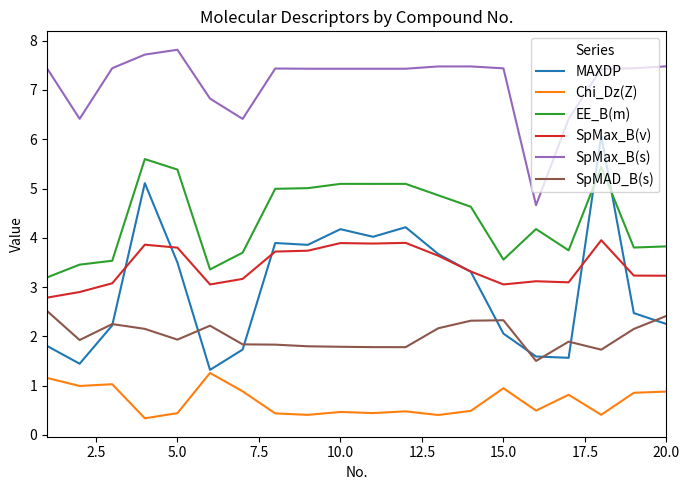

How many lines are shown in the chart?

6